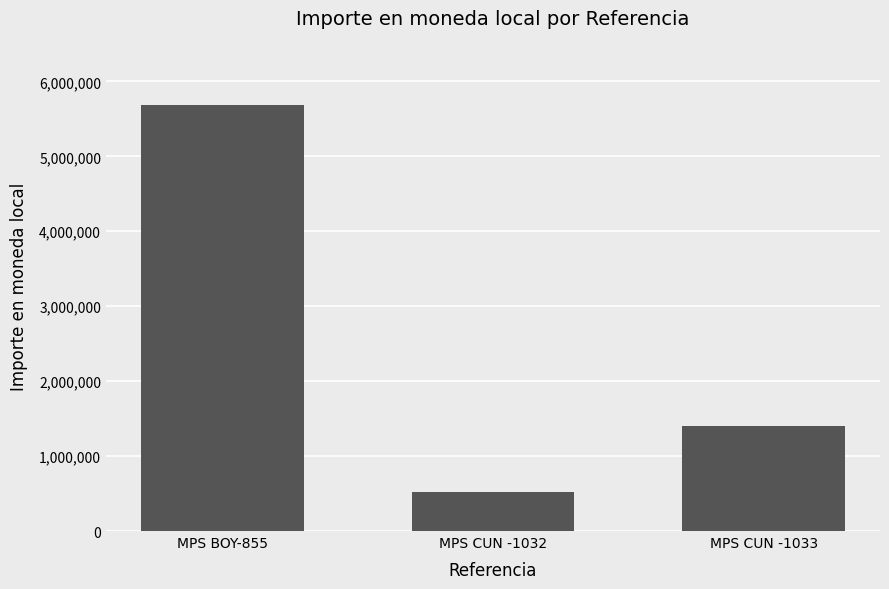

List the labels in order of value, smallest first.

MPS CUN -1032, MPS CUN -1033, MPS BOY-855